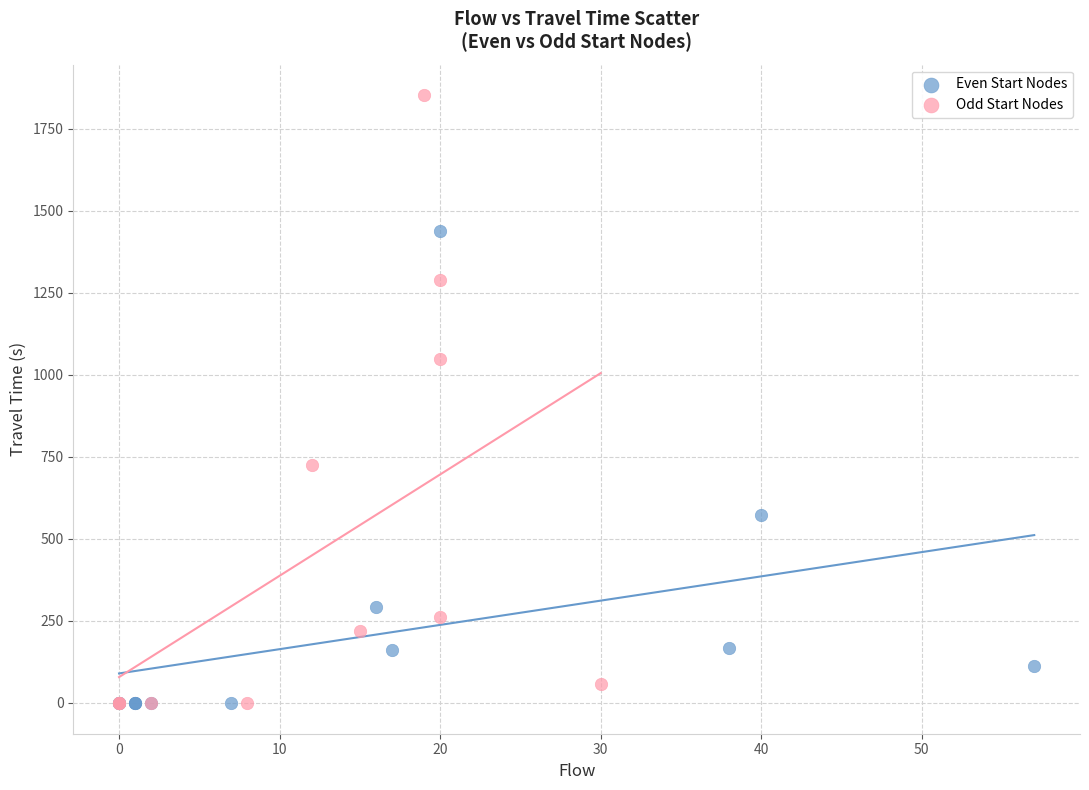

Which series reaches the maximum Y coordinate?

Odd Start Nodes